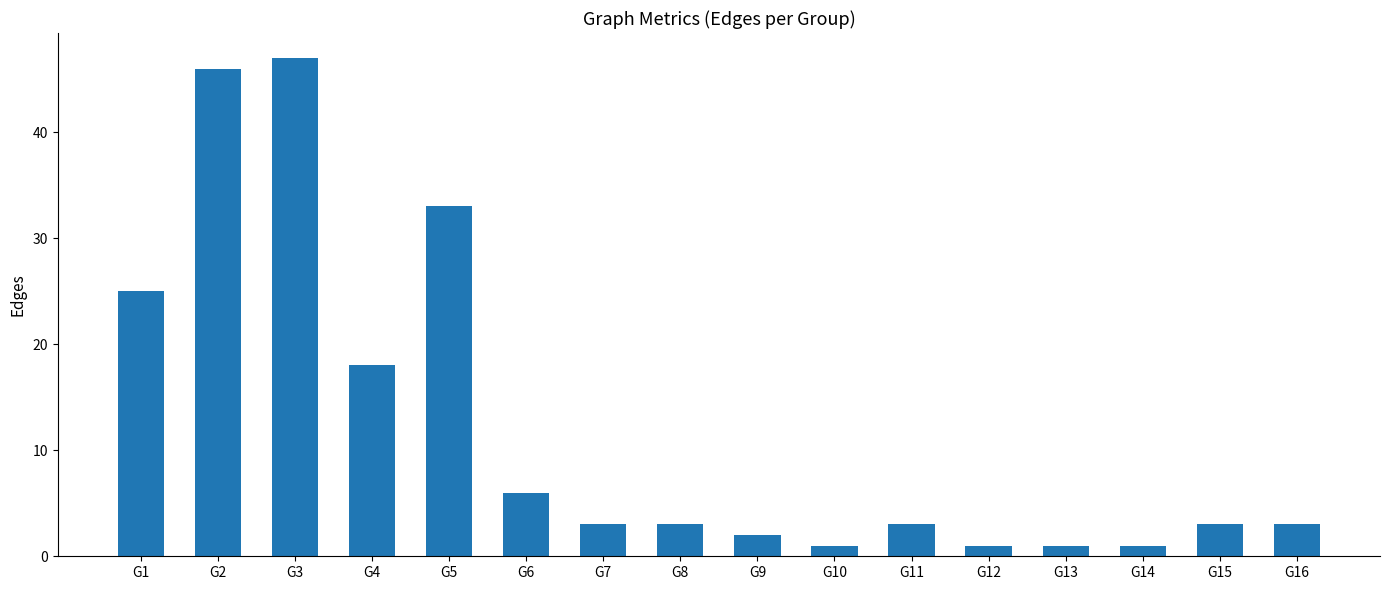

What is the ratio of the value at G10 to the value at G9?

0.5